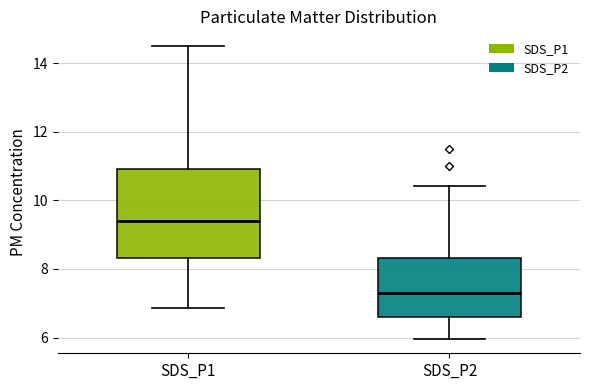

Where is the lower edge of the box for SDS_P1 on the y-axis? The values are not printed on the chart, so give them approximately, as read against the axis.

8.4